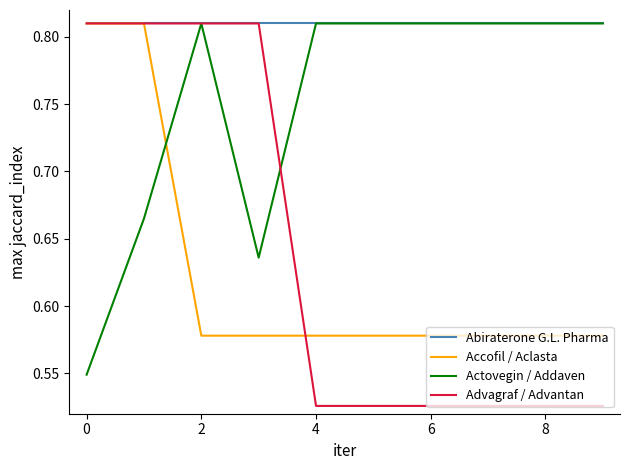

Which series has the largest range (max minus min)?

Advagraf / Advantan